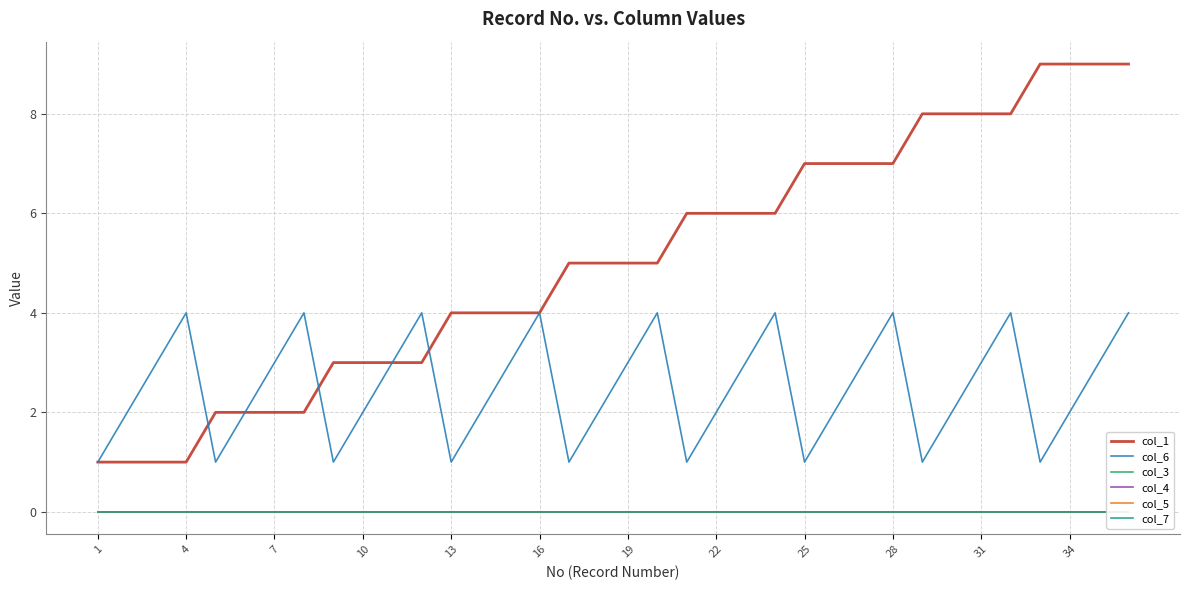

True or false: col_6 has a value of 3 at 22.

False